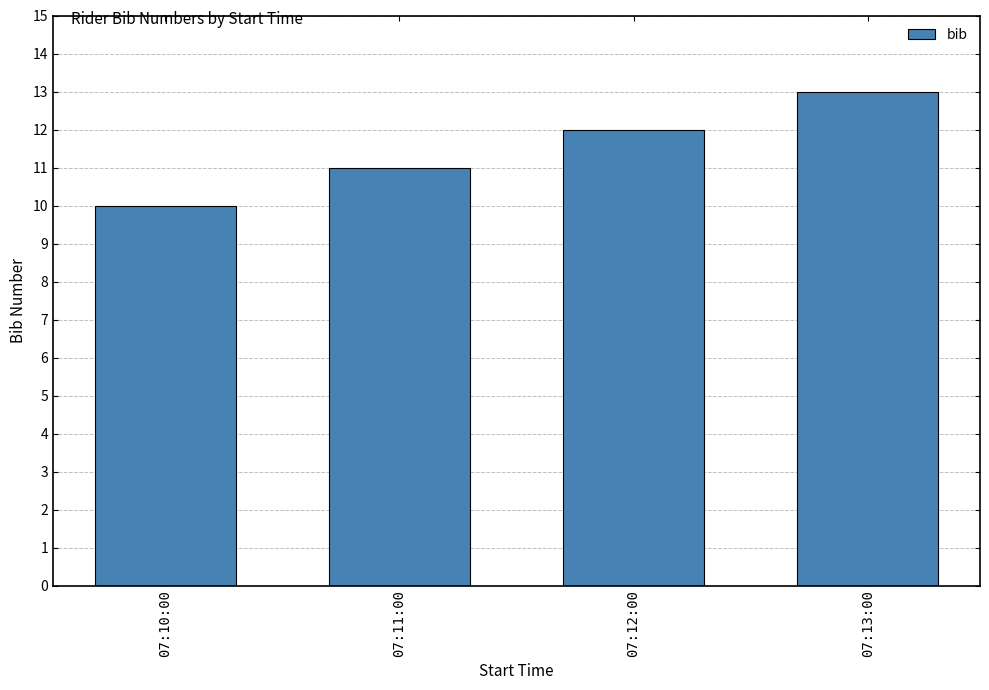

Between 07:13:00 and 07:12:00, which is larger?

07:13:00